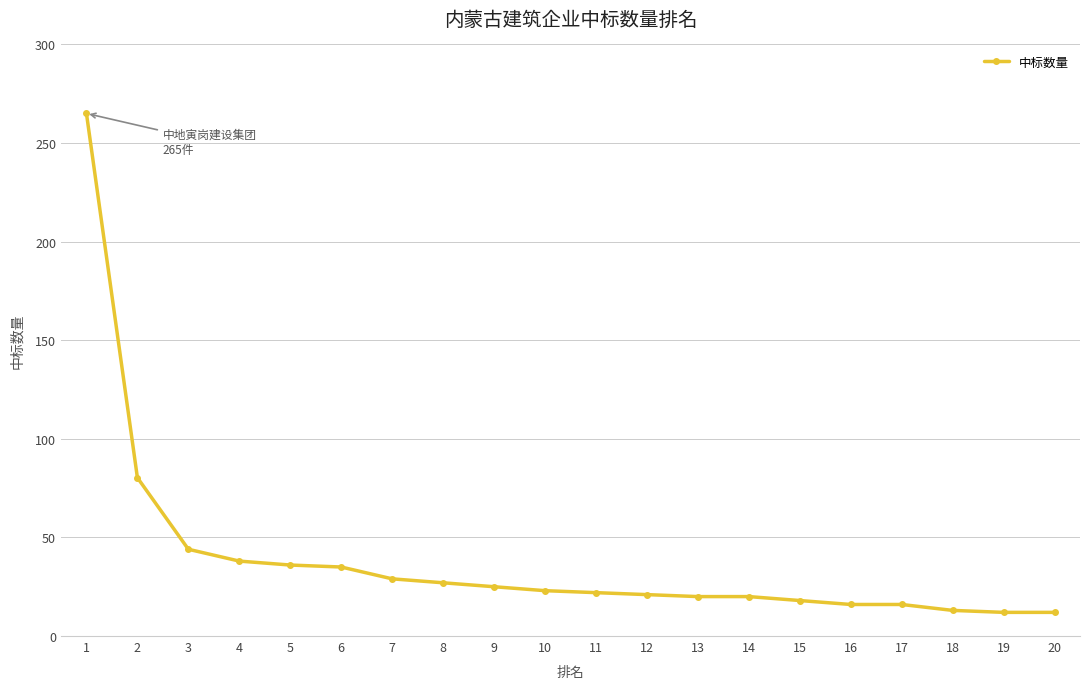

Is this an area chart (filled region under the line)?

No